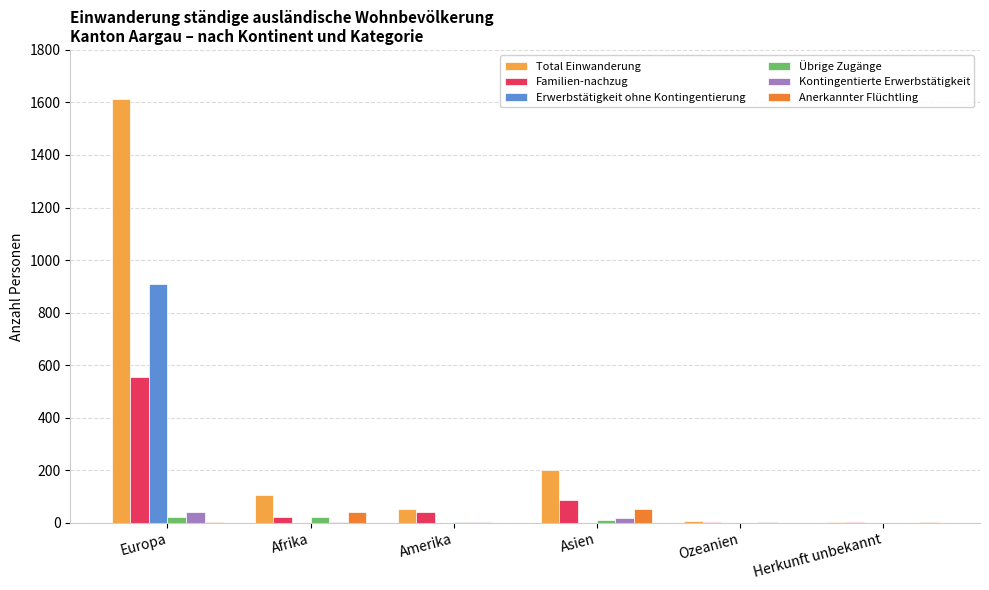

How many series are shown in this chart?

6